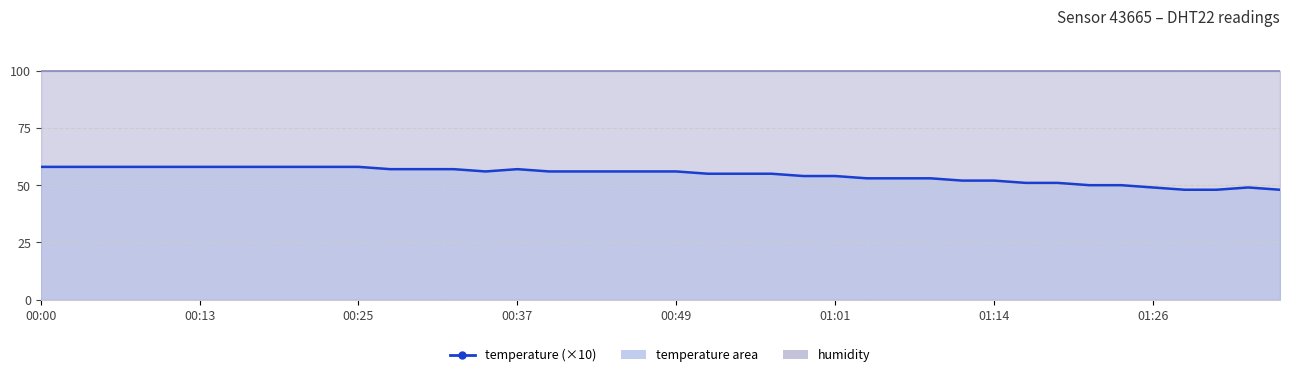

What is the smallest value displayed?

48